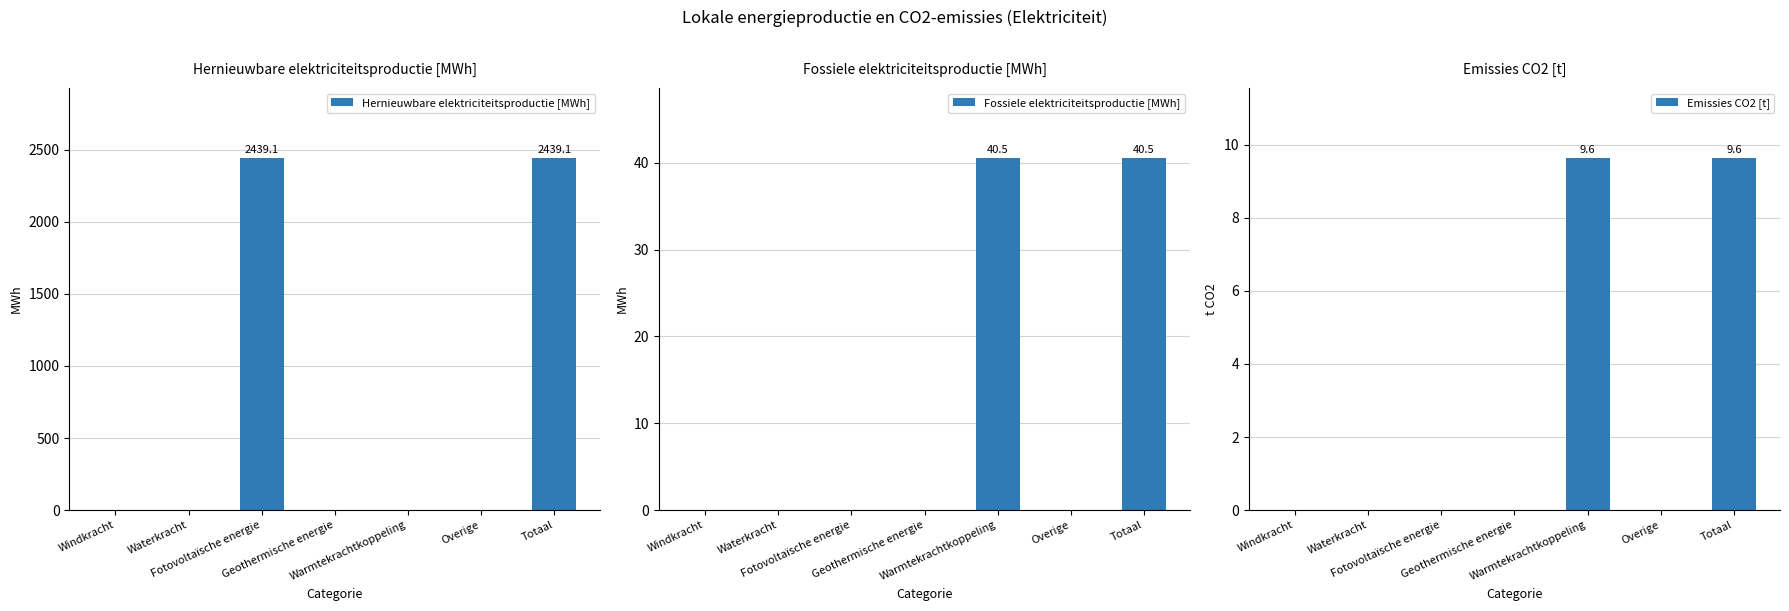

What value does the Emissies CO2 [t] series have at Warmtekrachtkoppeling?

9.6